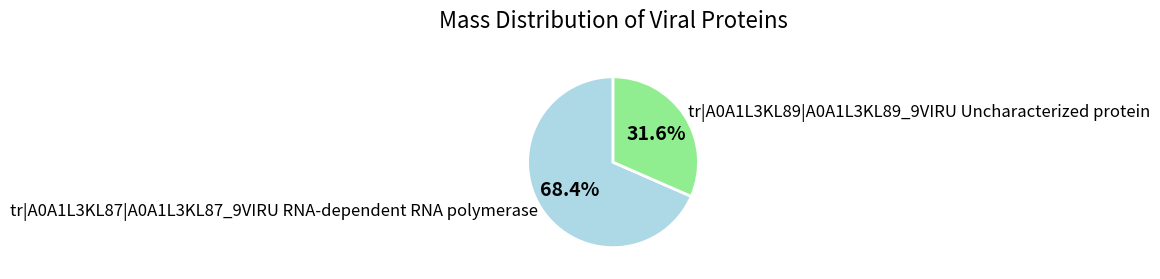

To the nearest percent, what percentage of the pie is tr|A0A1L3KL89|A0A1L3KL89_9VIRU Uncharacterized protein?

32%